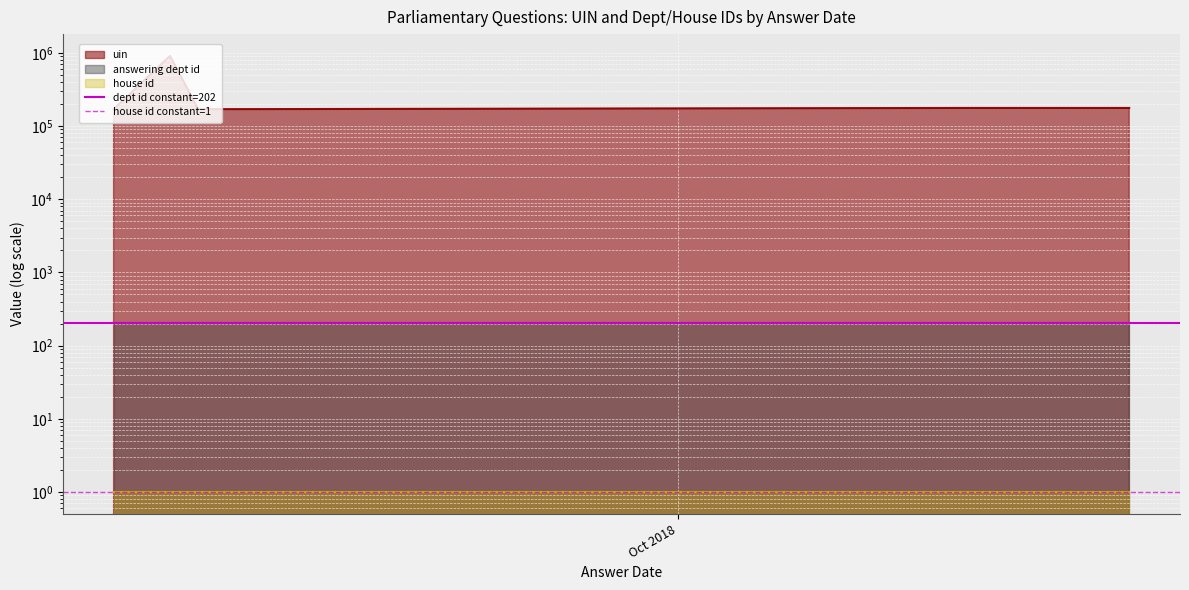

What is the label of the 2nd point from the right?

Oct 2018